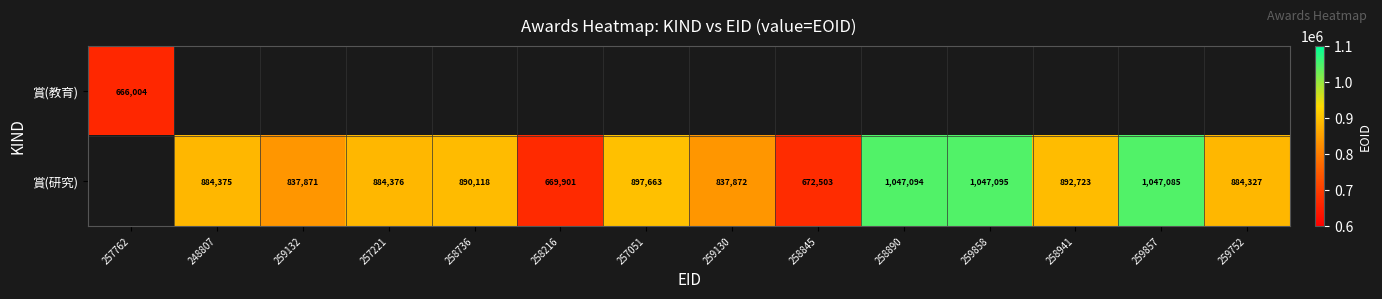

The value of 賞(研究) at 259132 is 1126331. True or false?

False